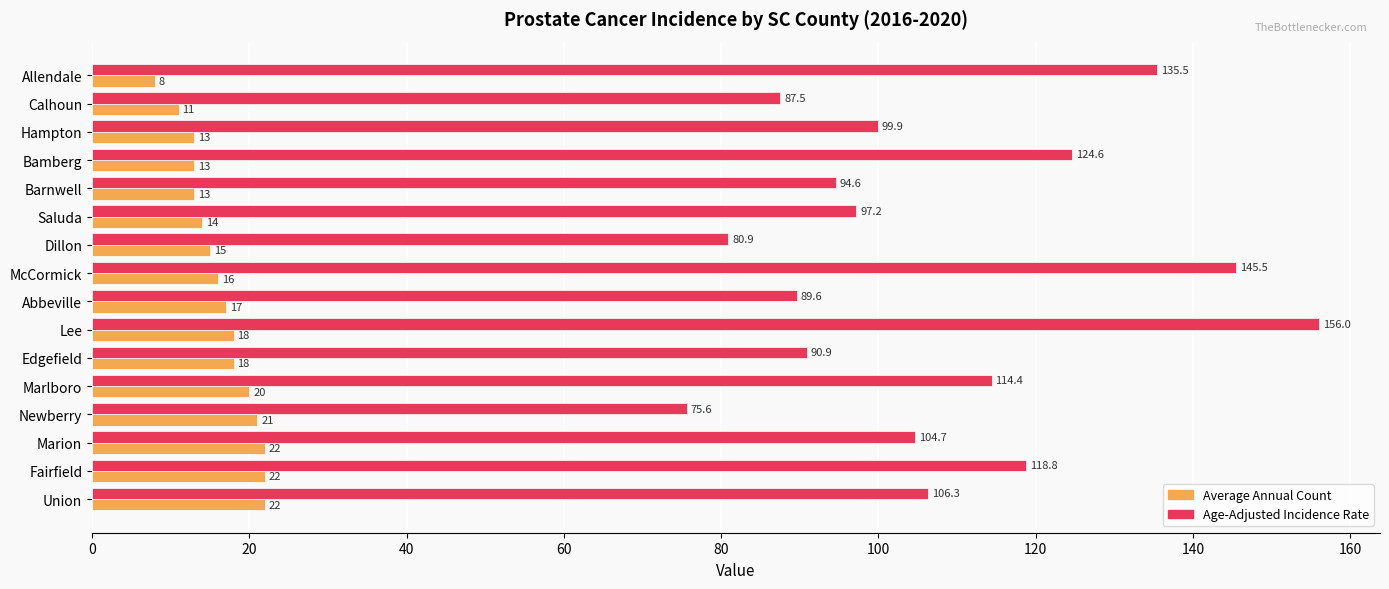

List the series in order of their overall mean, lowest first.

Average Annual Count, Age-Adjusted Incidence Rate